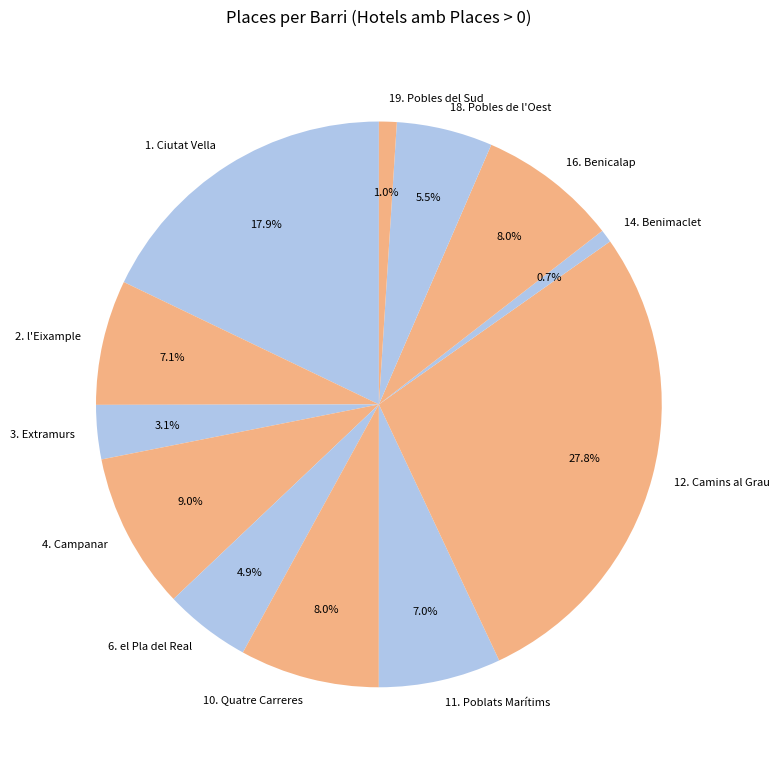

What is the largest slice in the pie chart?

12. Camins al Grau